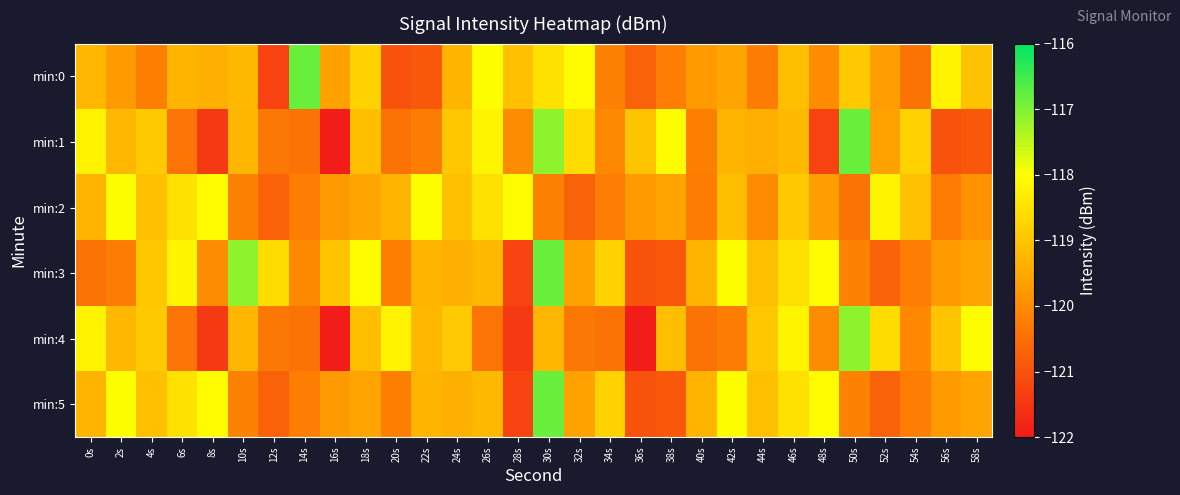

List the series in order of their peak value, highest first.

min:0, min:1, min:3, min:5, min:4, min:2